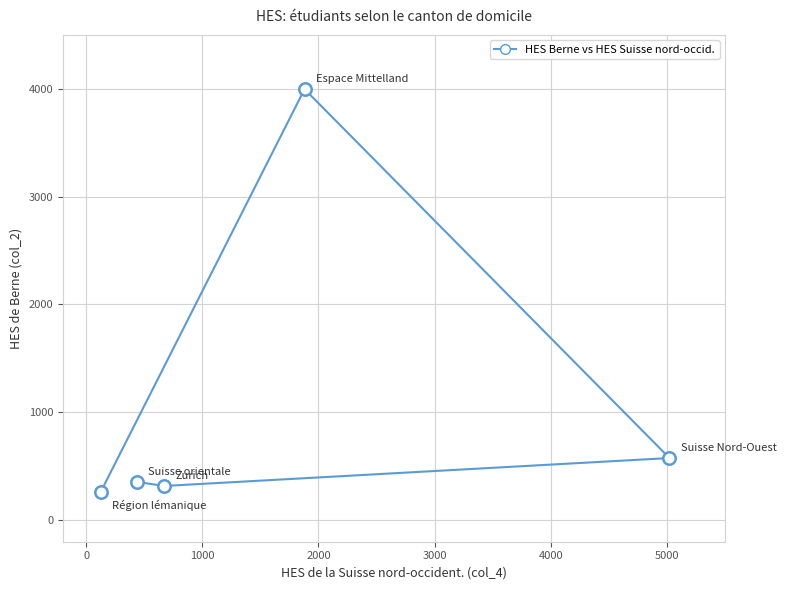

What is the average Y value?

1101